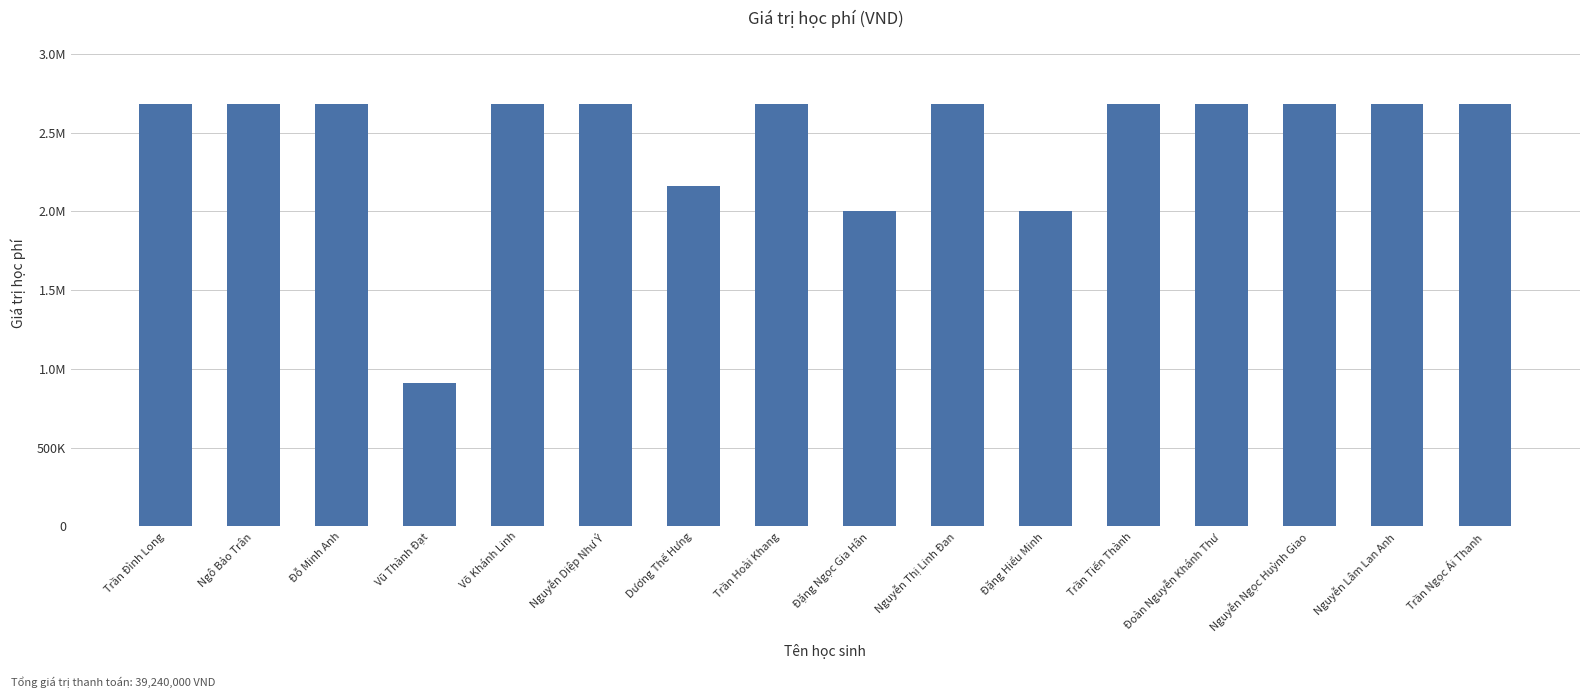

The chart shows a value of 451979 at Vũ Thành Đạt. True or false?

False